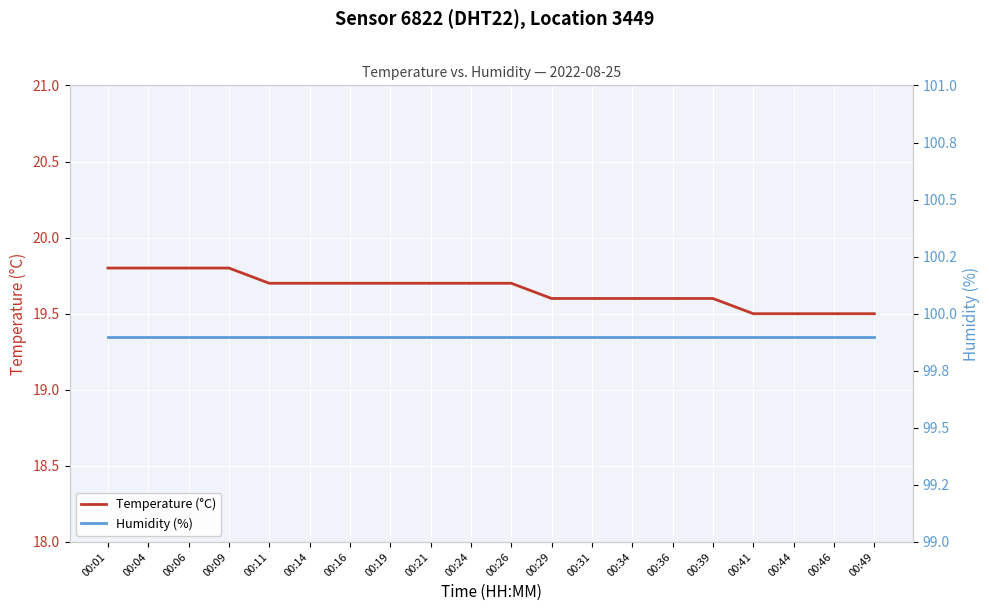

What is the minimum value for Temperature (°C)?

19.5